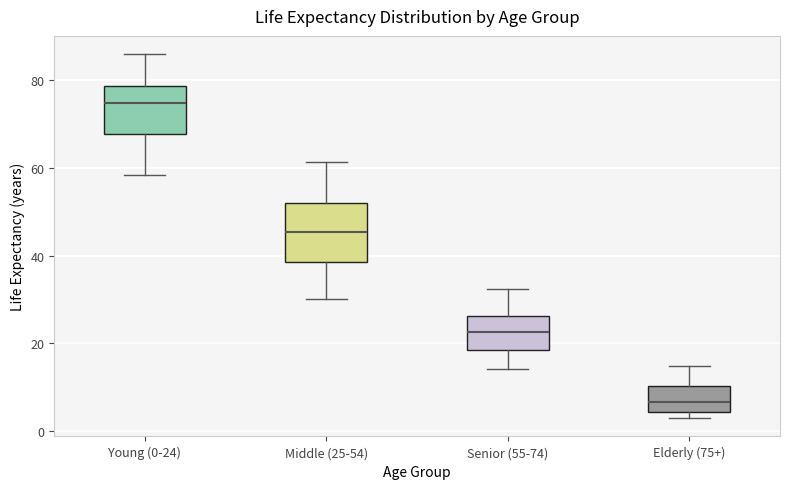

Which box has the highest median line?

Young (0-24)